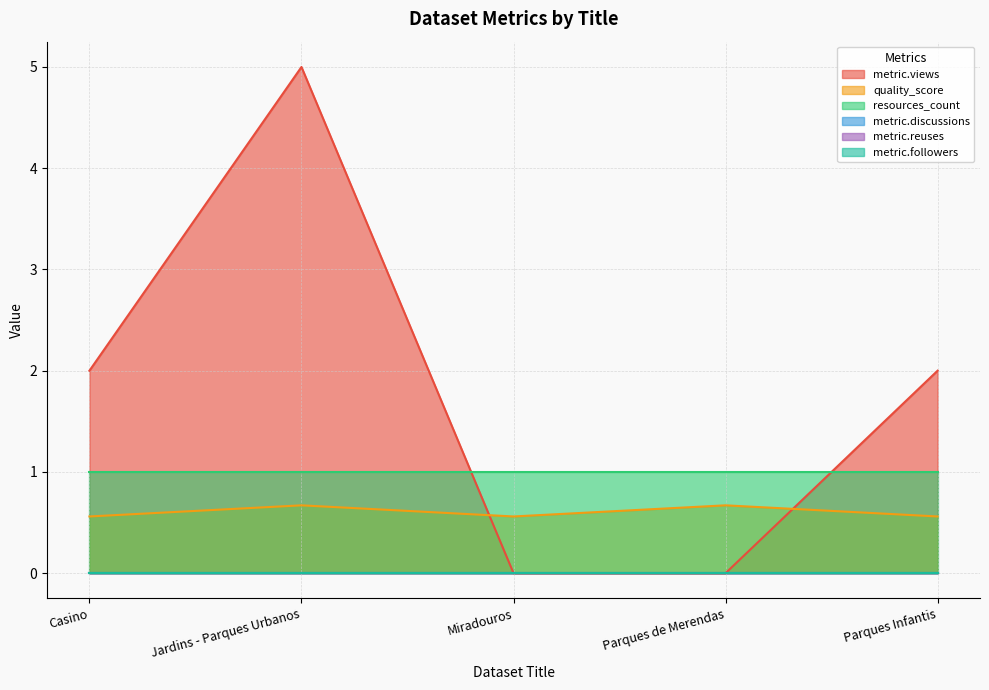

How many lines are shown in the chart?

6